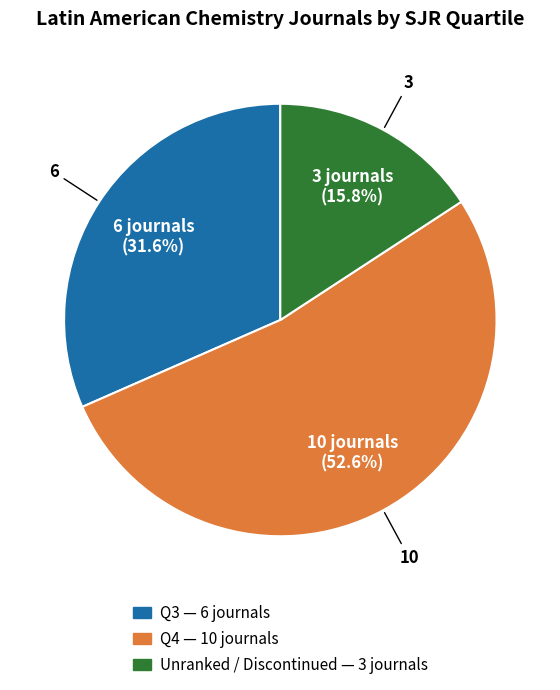

Does Unranked / Discontinued — 3 journals account for over 50% of the chart?

No